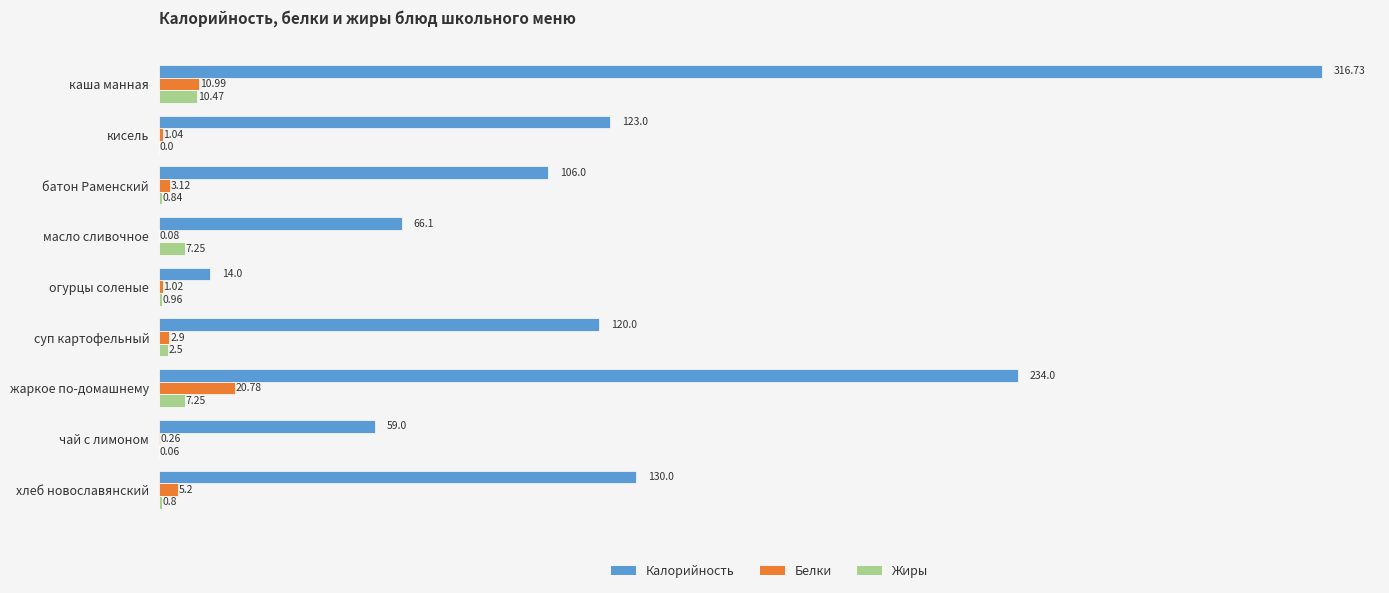

Where is Калорийность nearest to the value 165?

хлеб новославянский